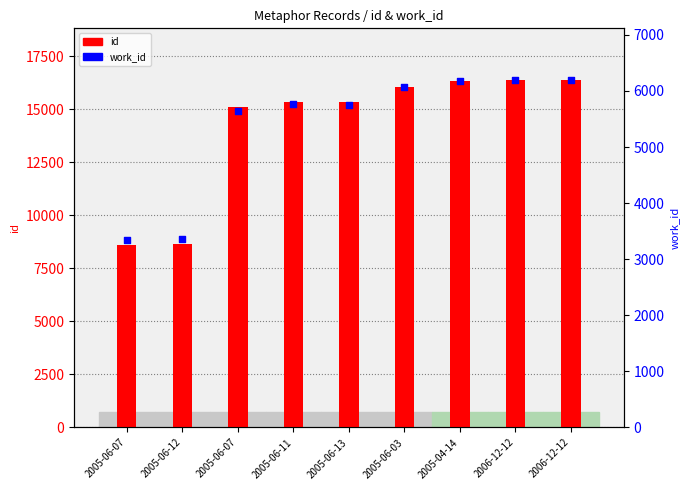

At how many categories does at least one series exceed 5077?

9